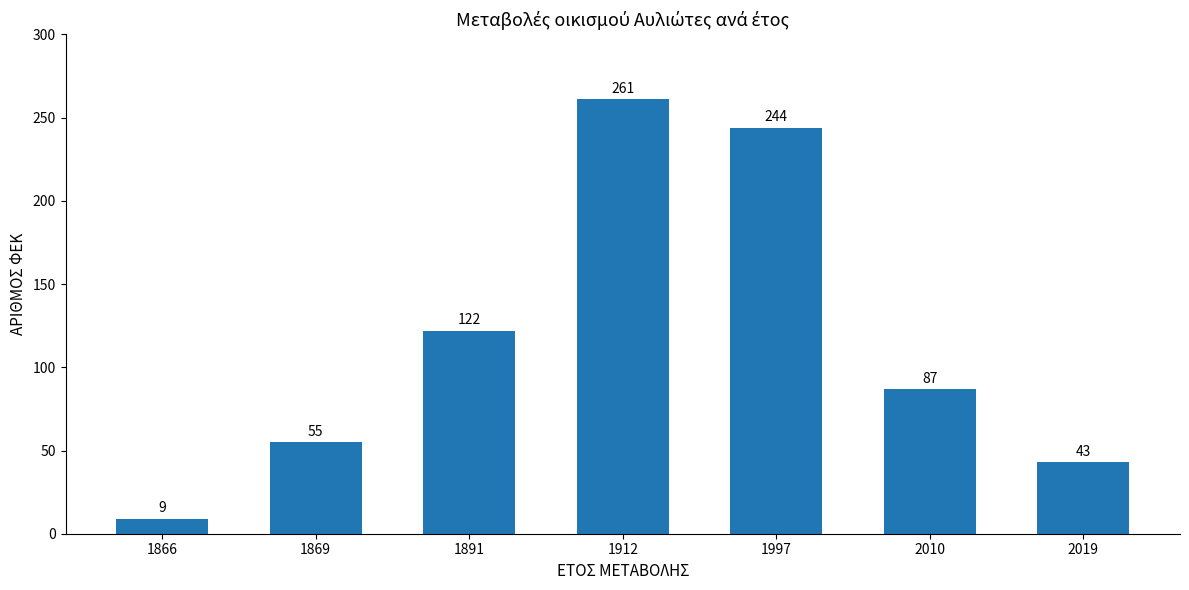

How many data points are less than 87?

3